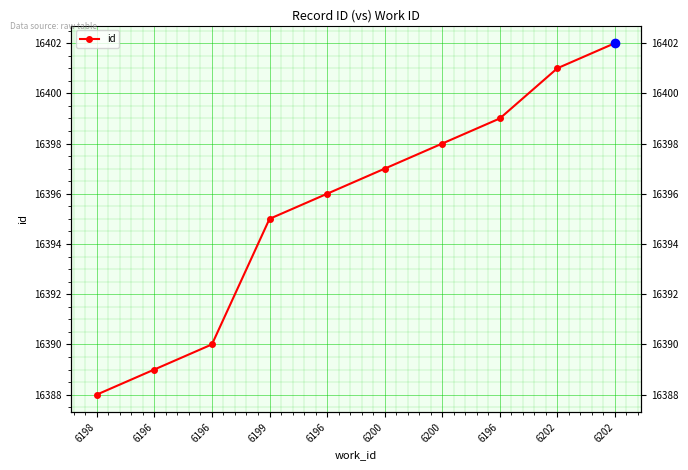

Between 6200 and 6200, which is larger?

6200